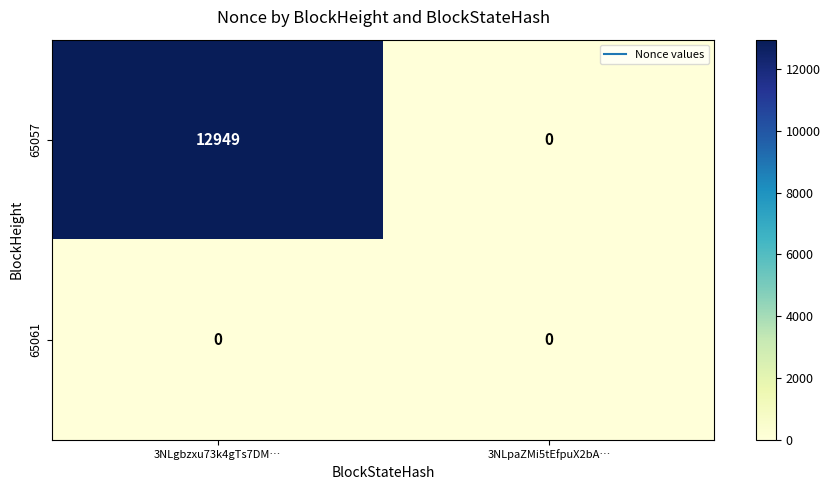

How many categories are shown in the chart?

2